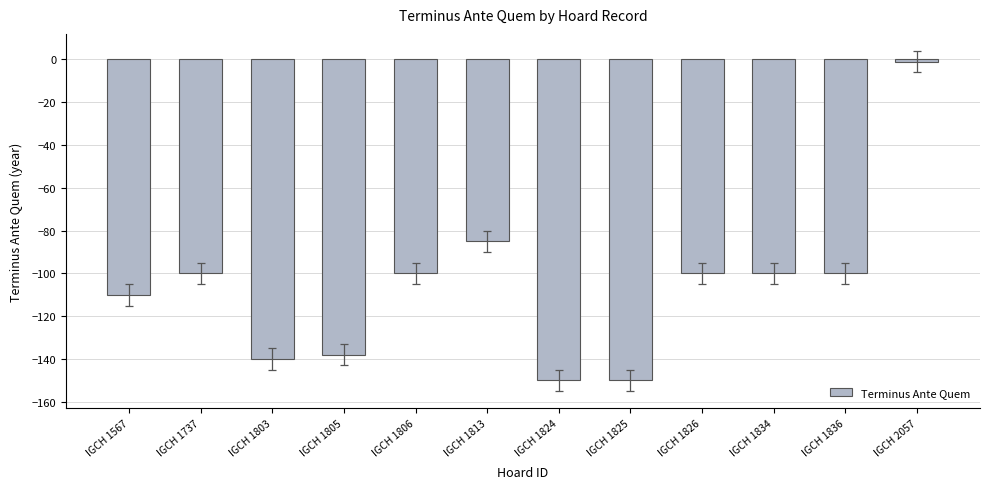

Is it true that the value at IGCH 1826 is -56?

False